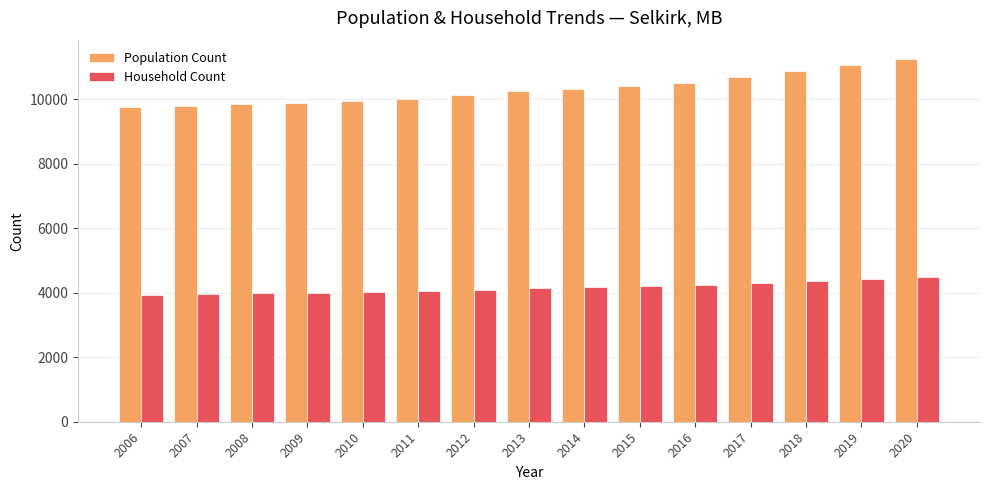

At how many categories does at least one series exceed 10586?

4